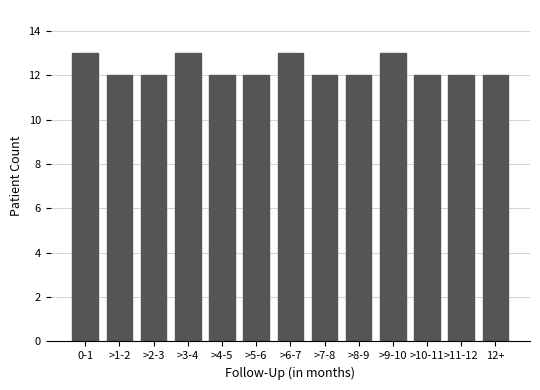

Reading right to left, transcribe all the data shown in this chart.

12	12	12	13	12	12	13	12	12	13	12	12	13